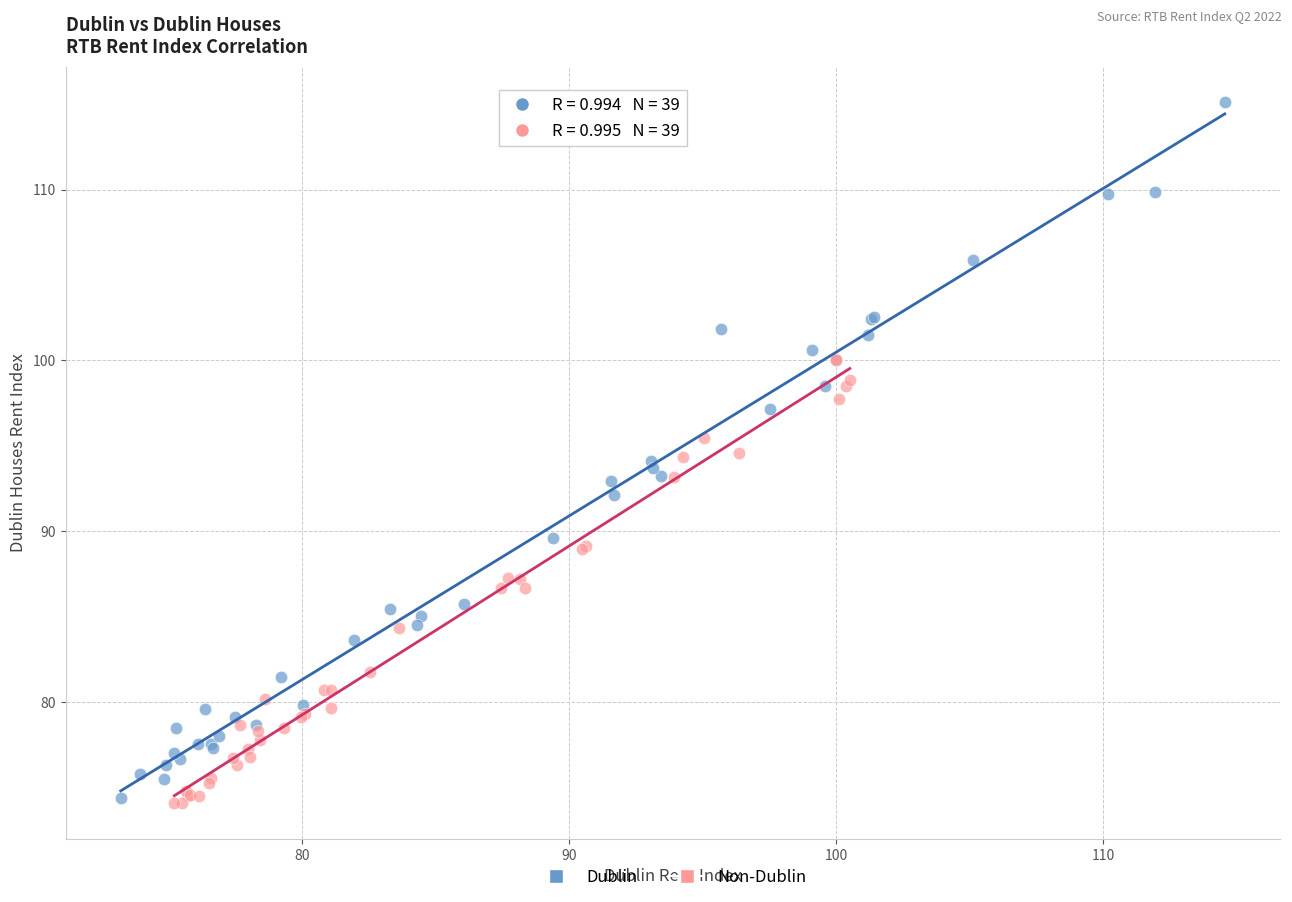

Which series contains the highest Y value?

Dublin